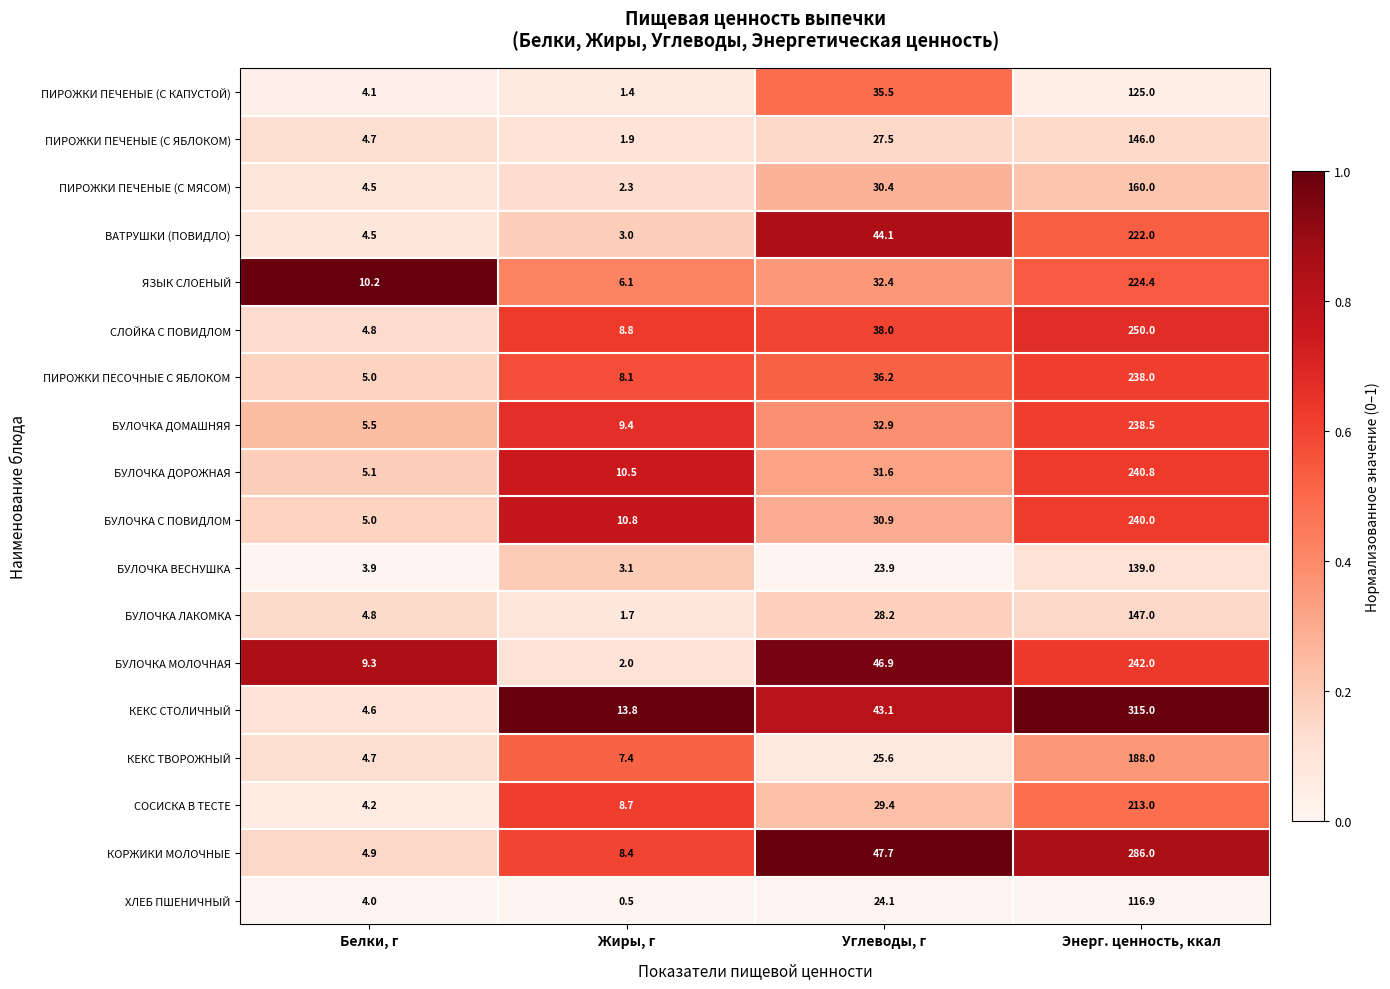

List the series in order of their peak value, highest first.

КЕКС СТОЛИЧНЫЙ, КОРЖИКИ МОЛОЧНЫЕ, СЛОЙКА С ПОВИДЛОМ, БУЛОЧКА МОЛОЧНАЯ, БУЛОЧКА ДОРОЖНАЯ, БУЛОЧКА С ПОВИДЛОМ, БУЛОЧКА ДОМАШНЯЯ, ПИРОЖКИ ПЕСОЧНЫЕ С ЯБЛОКОМ, ЯЗЫК СЛОЕНЫЙ, ВАТРУШКИ (ПОВИДЛО), СОСИСКА В ТЕСТЕ, КЕКС ТВОРОЖНЫЙ, ПИРОЖКИ ПЕЧЕНЫЕ (С МЯСОМ), БУЛОЧКА ЛАКОМКА, ПИРОЖКИ ПЕЧЕНЫЕ (С ЯБЛОКОМ), БУЛОЧКА ВЕСНУШКА, ПИРОЖКИ ПЕЧЕНЫЕ (С КАПУСТОЙ), ХЛЕБ ПШЕНИЧНЫЙ